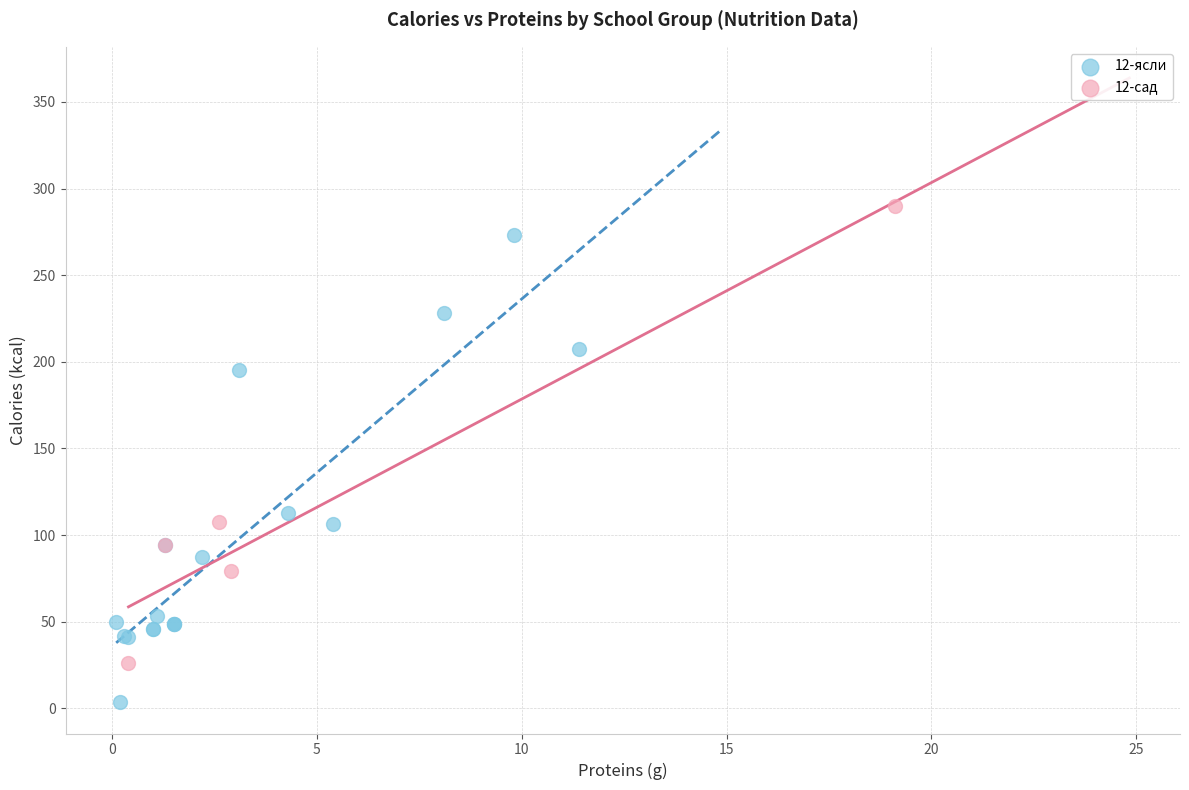

What are all the series names shown in the legend?

12-ясли, 12-сад